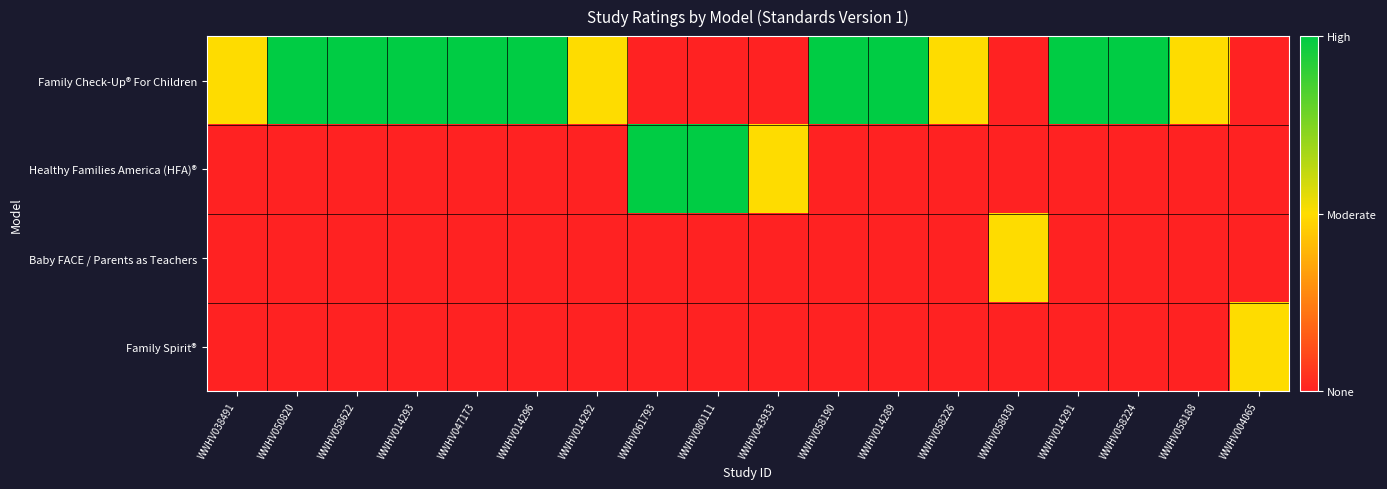

List the series in order of their peak value, highest first.

Family Check-Up® For Children, Healthy Families America (HFA)®, Baby FACE / Parents as Teachers, Family Spirit®